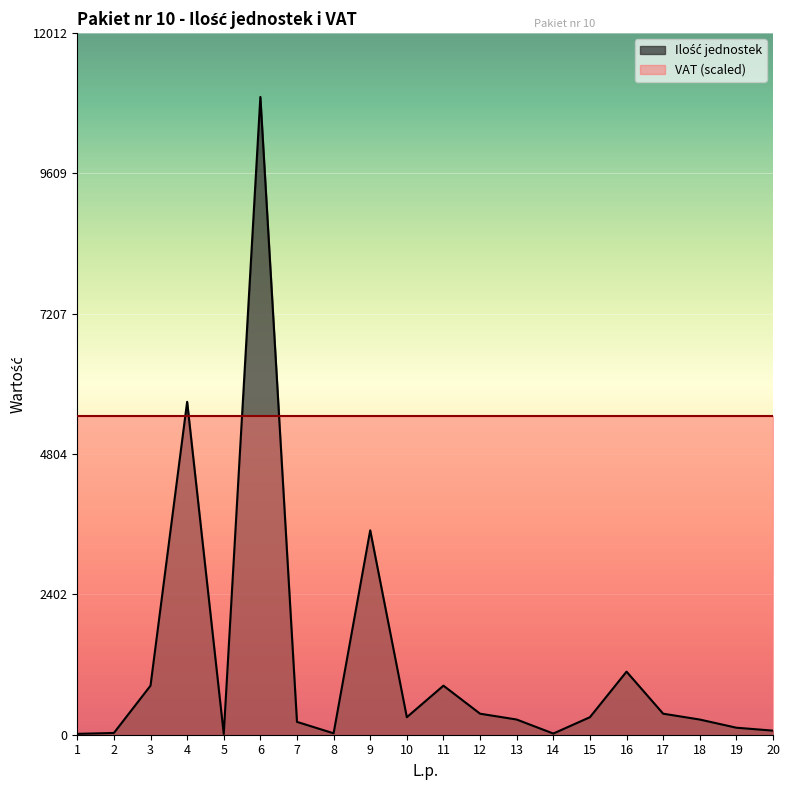

What is the difference between the values at 2 and 10?

270